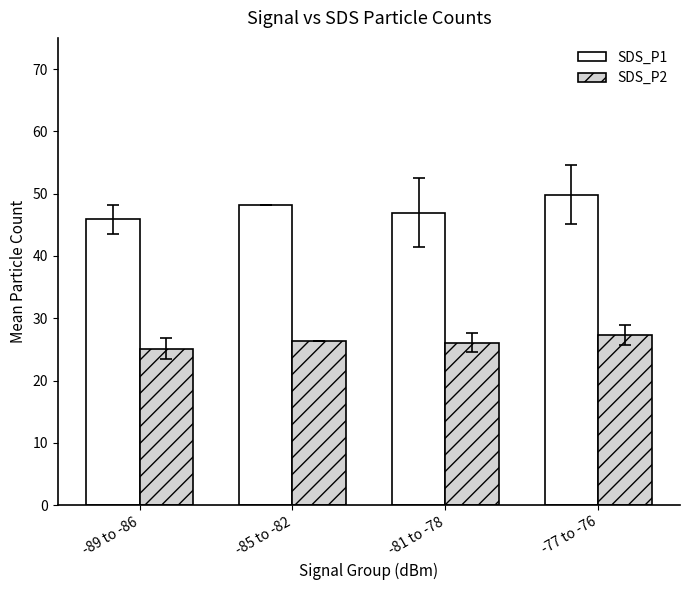

At which label does SDS_P1 first exceed 48?

-85 to -82